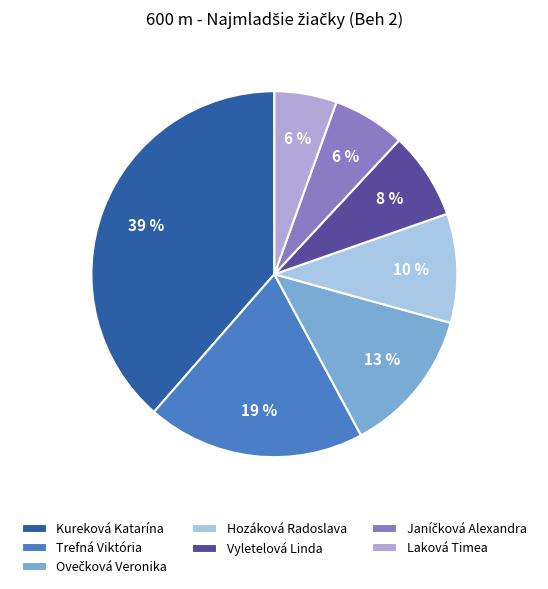

Is Kureková Katarína the majority of the pie?

No